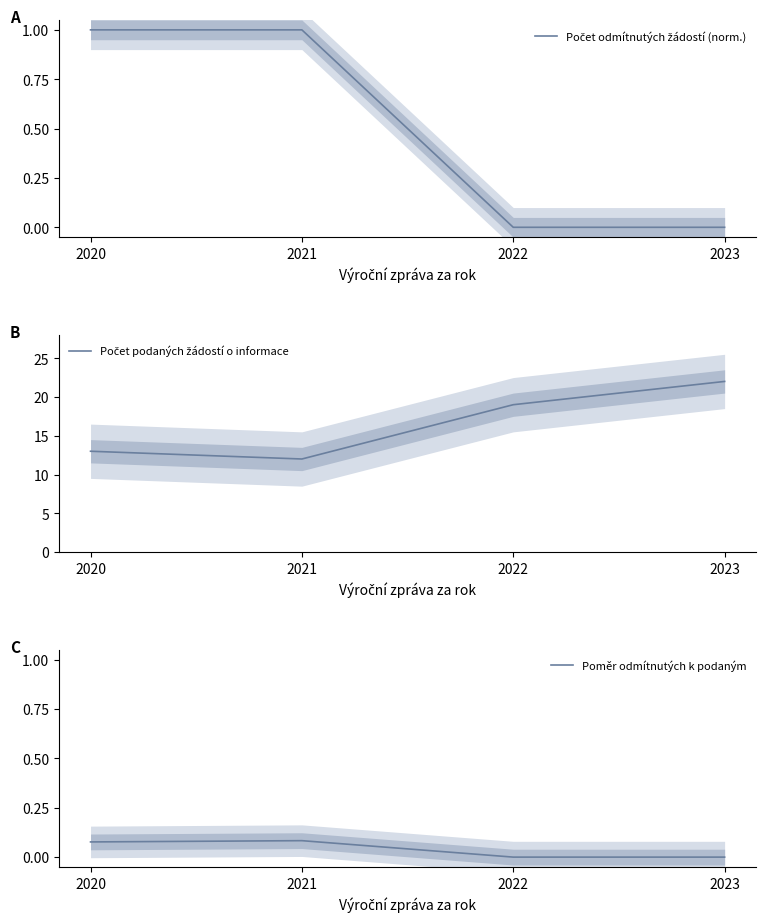

Is this an area chart (filled region under the line)?

No